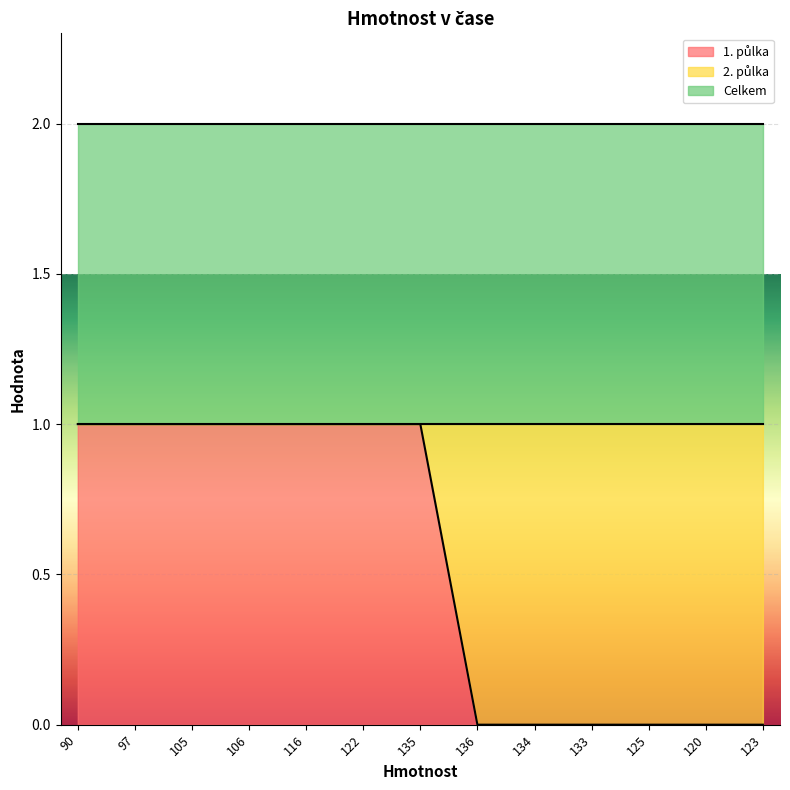

What is the spread (max minus min) of values at 125?

1